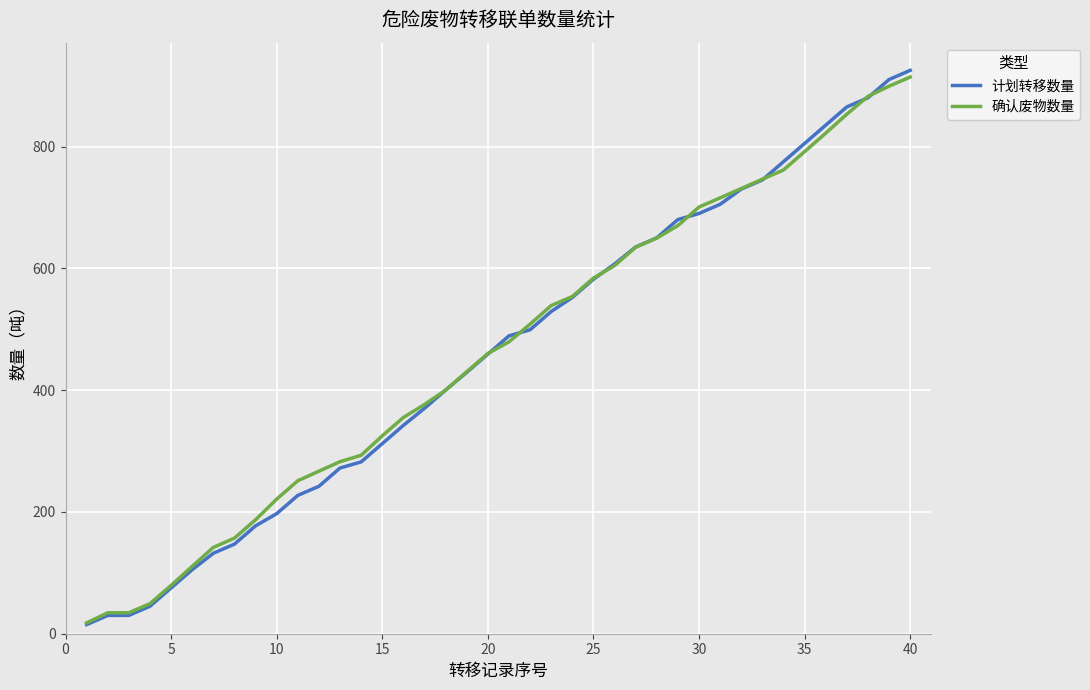

Does the chart have visible grid lines?

Yes